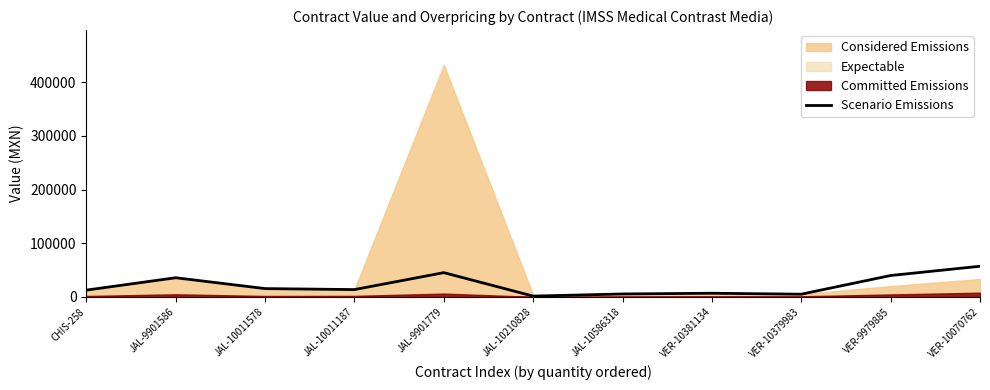

What is the average value?

21742.0